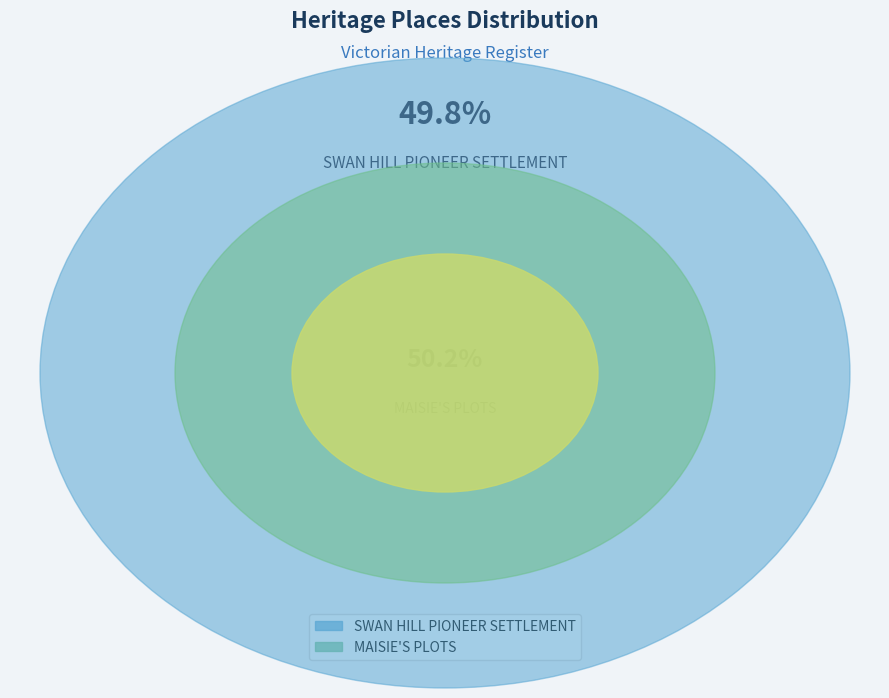

To the nearest percent, what is the combined percentage of SWAN HILL PIONEER SETTLEMENT and MAISIE'S PLOTS?

100%